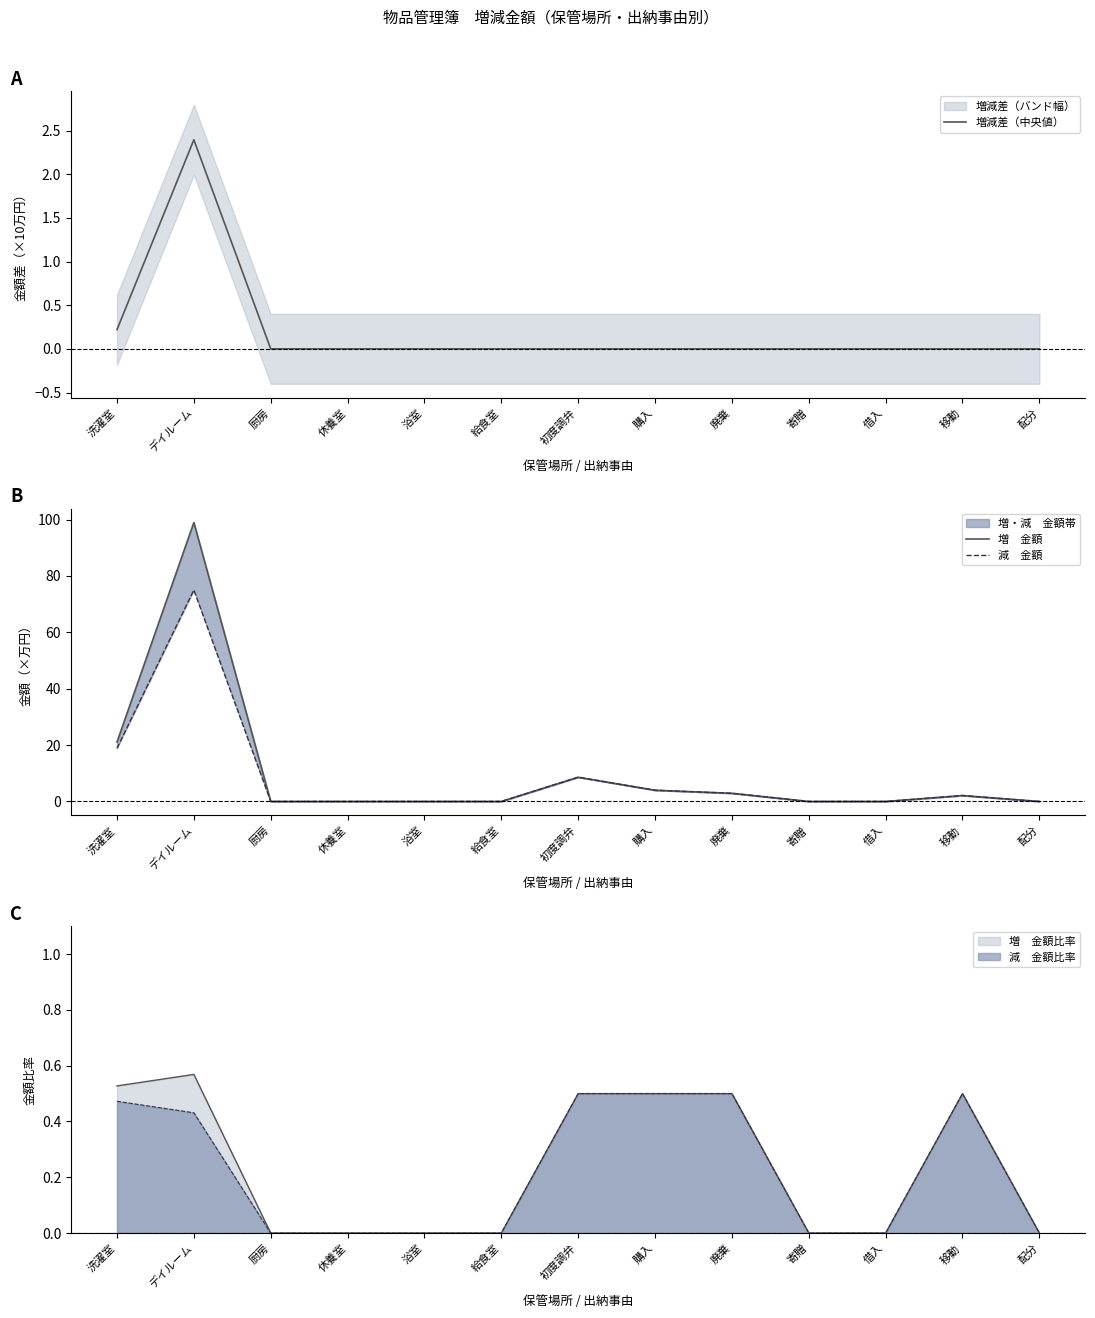

The value of 増減差（中央値） at 配分 is 0.0. True or false?

True